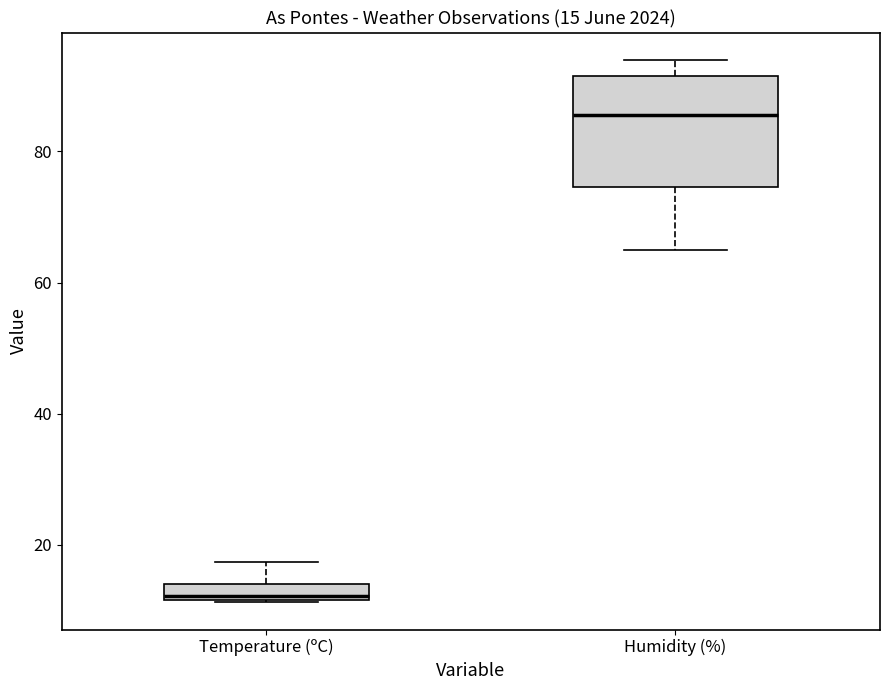

Comparing the boxes themselves (not the whiskers), which one is the tallest?

Humidity (%)